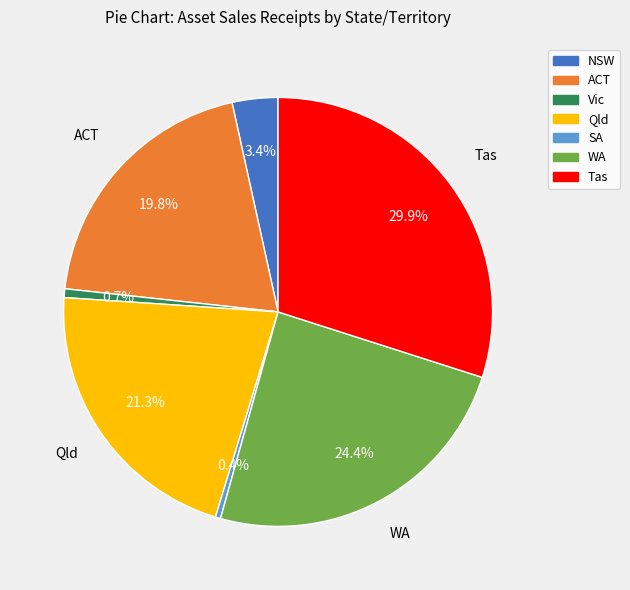

Does any single category account for the majority?

No